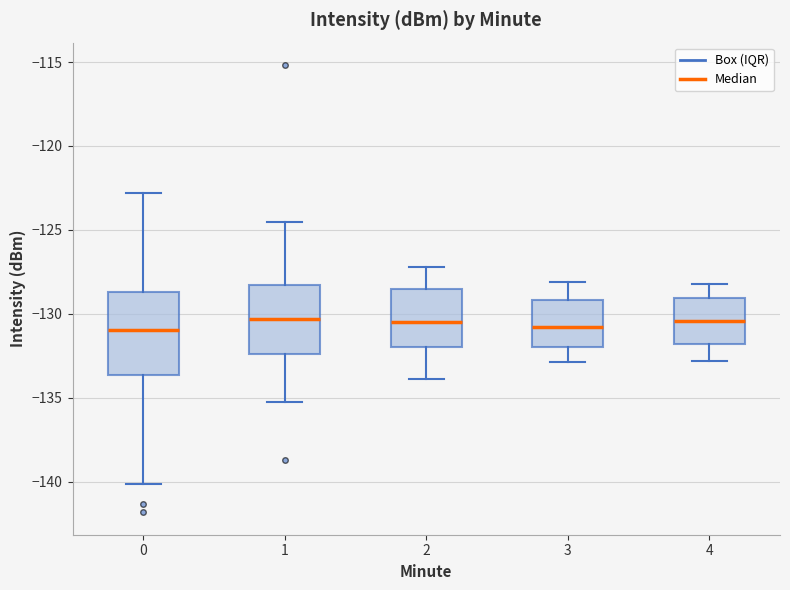

Reading left to right, read every box against the y-axis: the position of its median line, the range the box covers, and the ends of its whiskers. The values are not printed on the chart, so give them approximately, as read against the axis.

0: median -131.0, box -133.5 to -128.5, whiskers -140.0 to -123.0
1: median -130.5, box -132.5 to -128.5, whiskers -135.5 to -124.5
2: median -130.5, box -132.0 to -128.5, whiskers -134.0 to -127.0
3: median -131.0, box -132.0 to -129.0, whiskers -133.0 to -128.0
4: median -130.5, box -132.0 to -129.0, whiskers -133.0 to -128.0